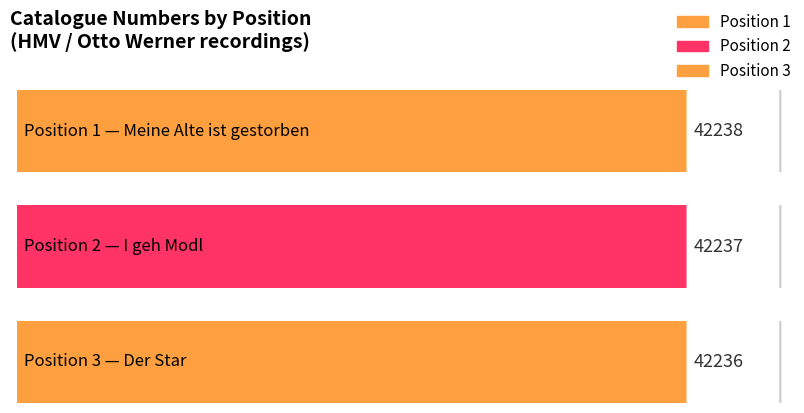

What is the maximum value shown in the chart?

42238